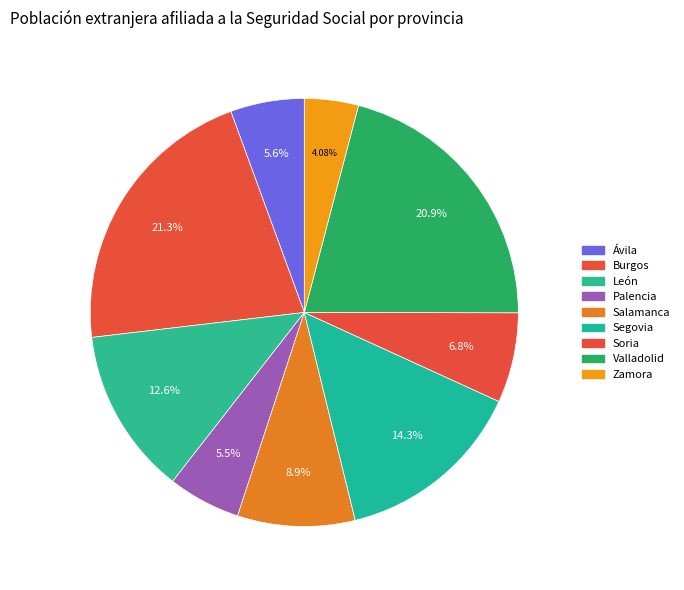

What is the change in value from León to Soria?

-3120